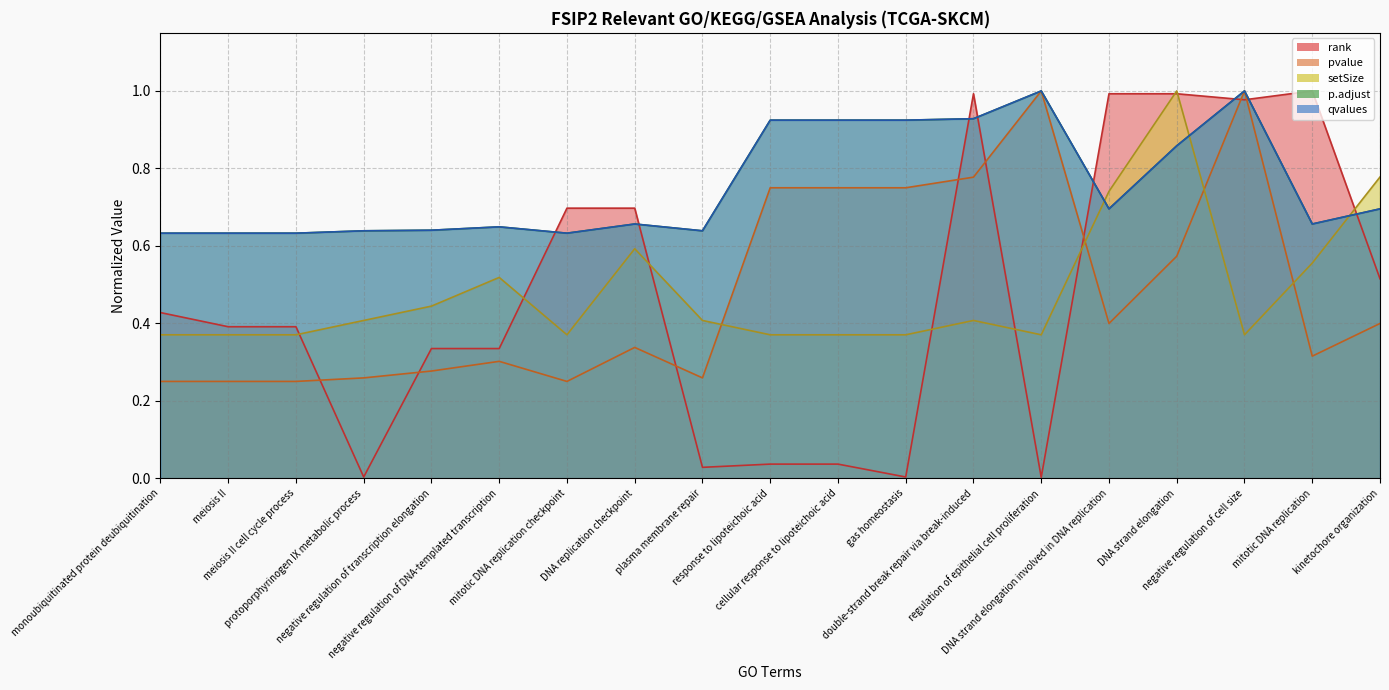

What is the sum of the pvalue values at monoubiquitinated protein deubiquitination and kinetochore organization?

0.6